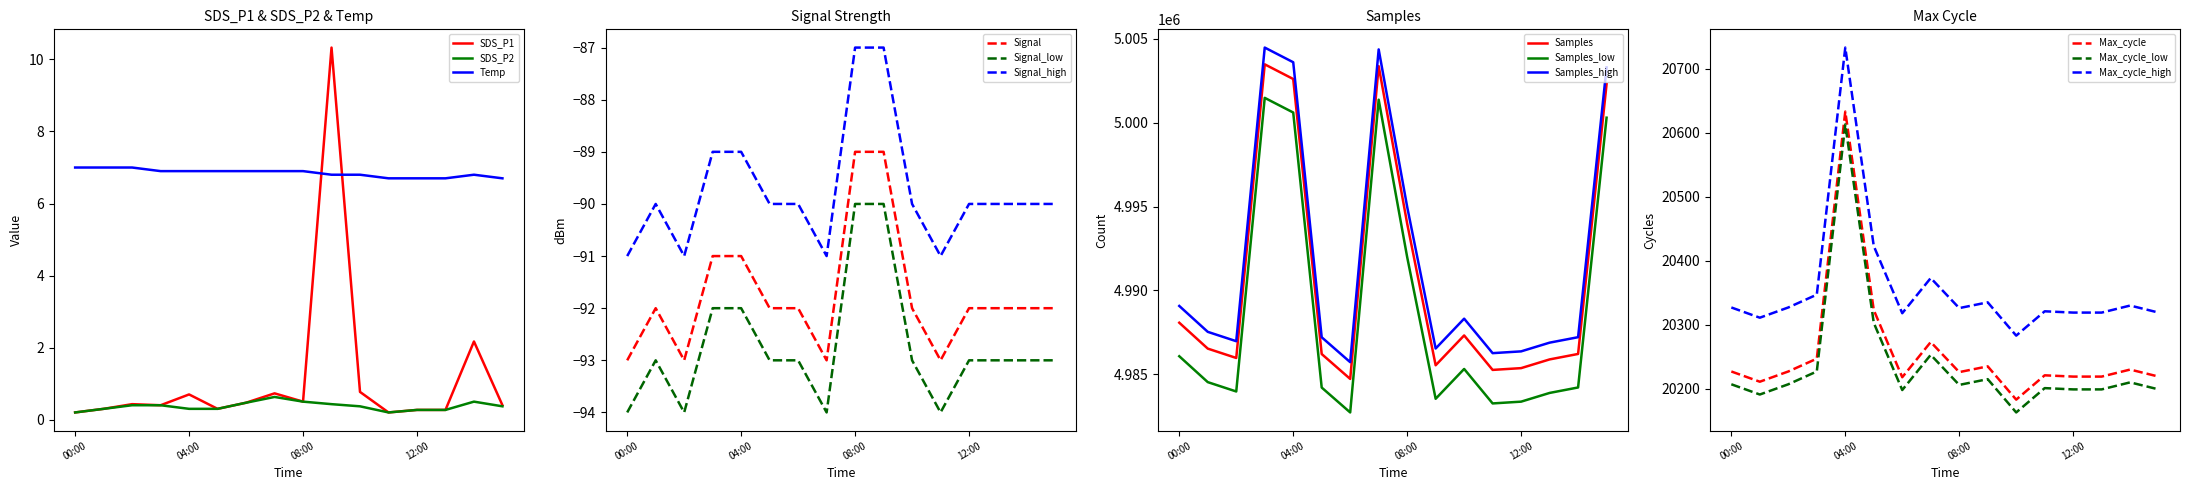

What is the approximate value of Temp at 07:00?

6.9